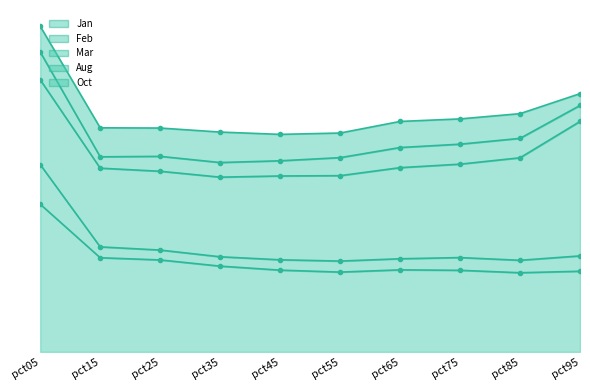

Which category has the highest value across all series?

pct05